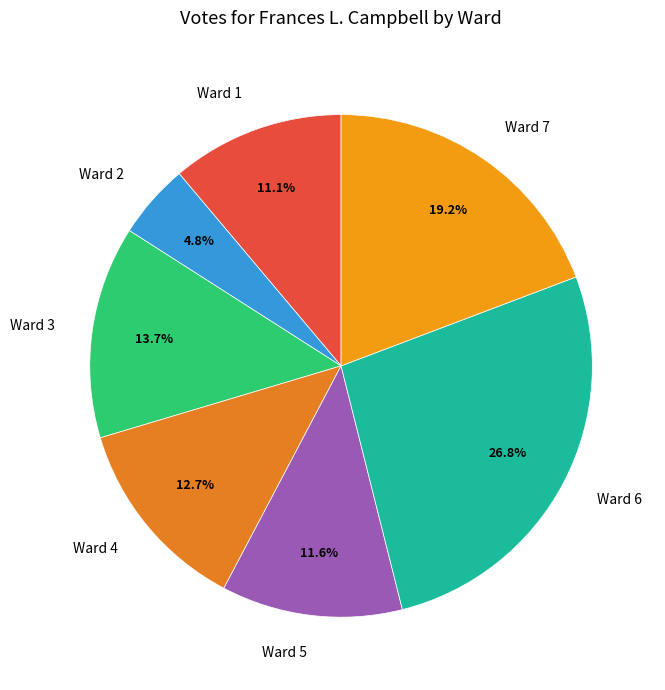

Which has a higher value, Ward 7 or Ward 3?

Ward 7